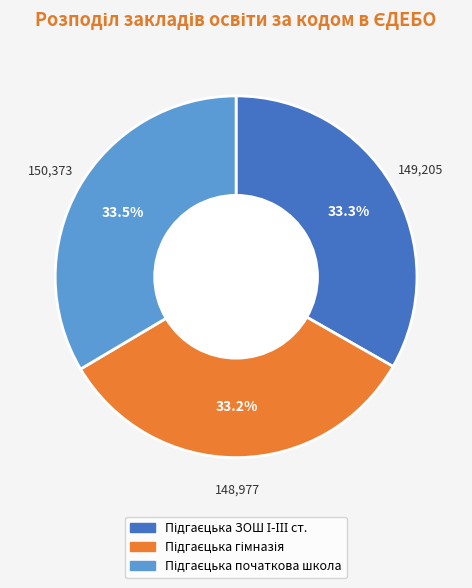

Is there any slice that represents more than half of the pie?

No